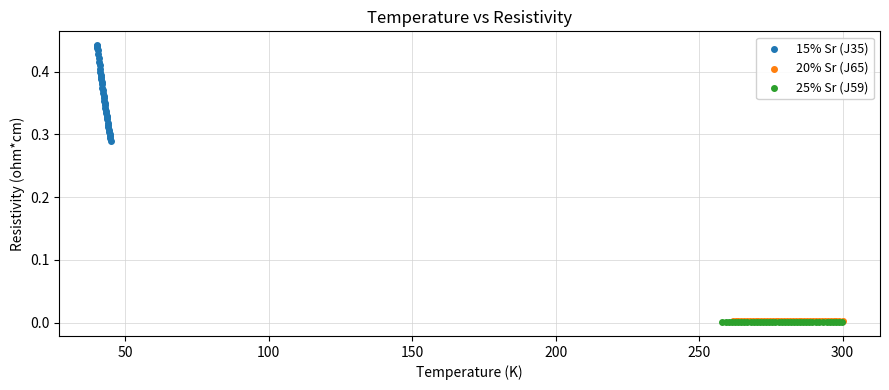

Which series reaches the maximum Y coordinate?

15% Sr (J35)